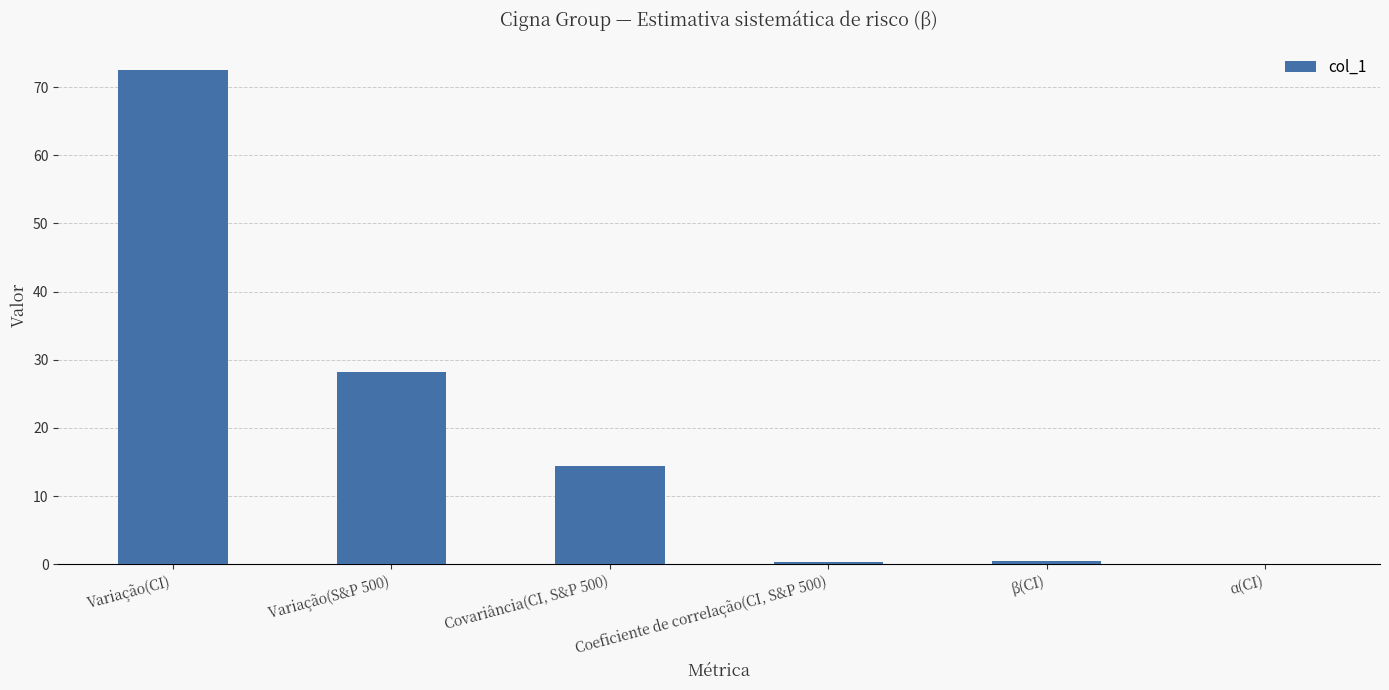

What value does the data have at Variação(S&P 500)?

28.2